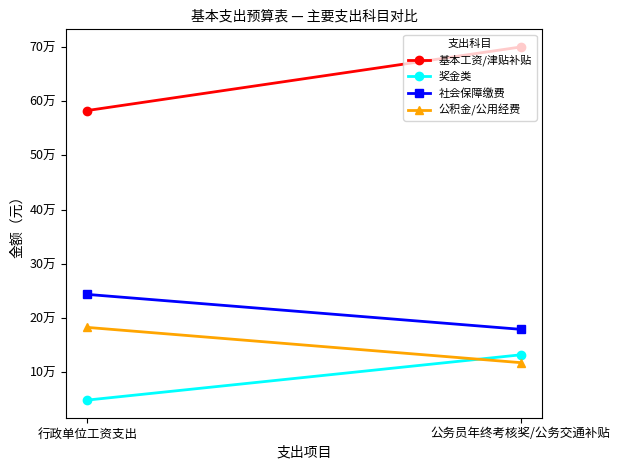

What is the total value across all series at 行政单位工资支出?

1057280.2